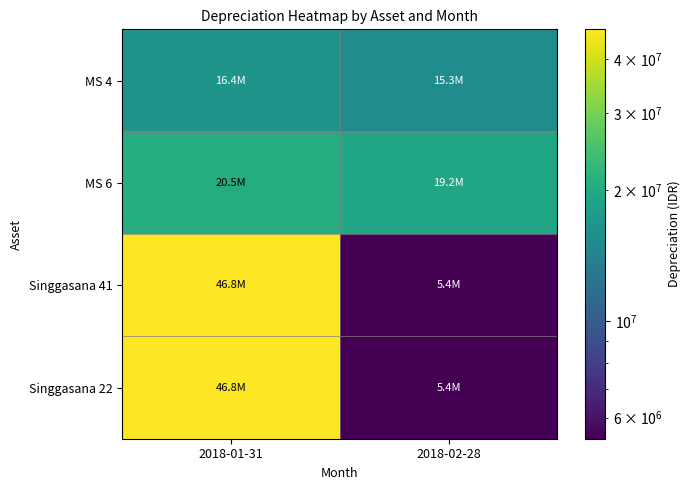

Reading left to right, transcribe all the data shown in this chart.

MS 4: 2018-01-31=16438356.2	2018-02-28=15342465.8
MS 6: 2018-01-31=20547945.2	2018-02-28=19178082.2
Singgasana 41: 2018-01-31=46794520.5	2018-02-28=5369863.0
Singgasana 22: 2018-01-31=46794520.5	2018-02-28=5369863.0